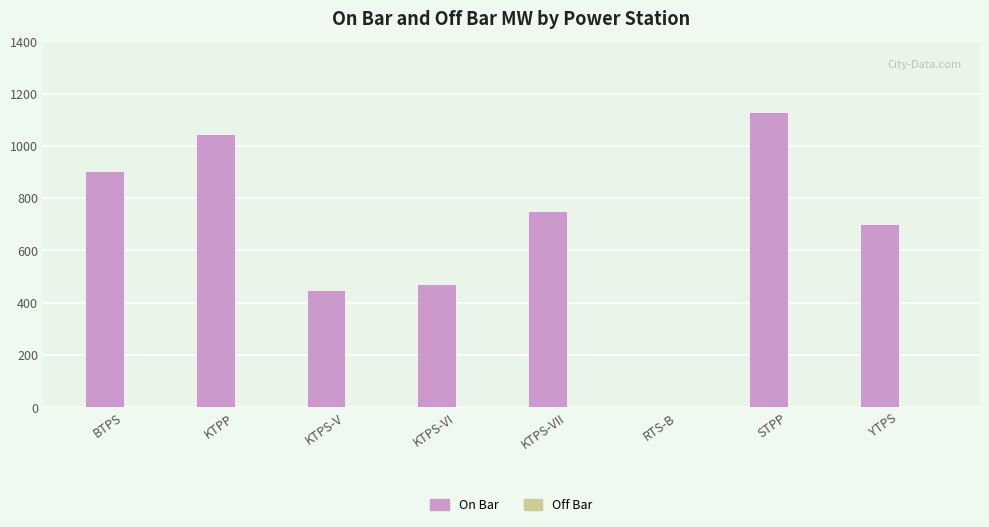

What is the greatest value displayed?

1131